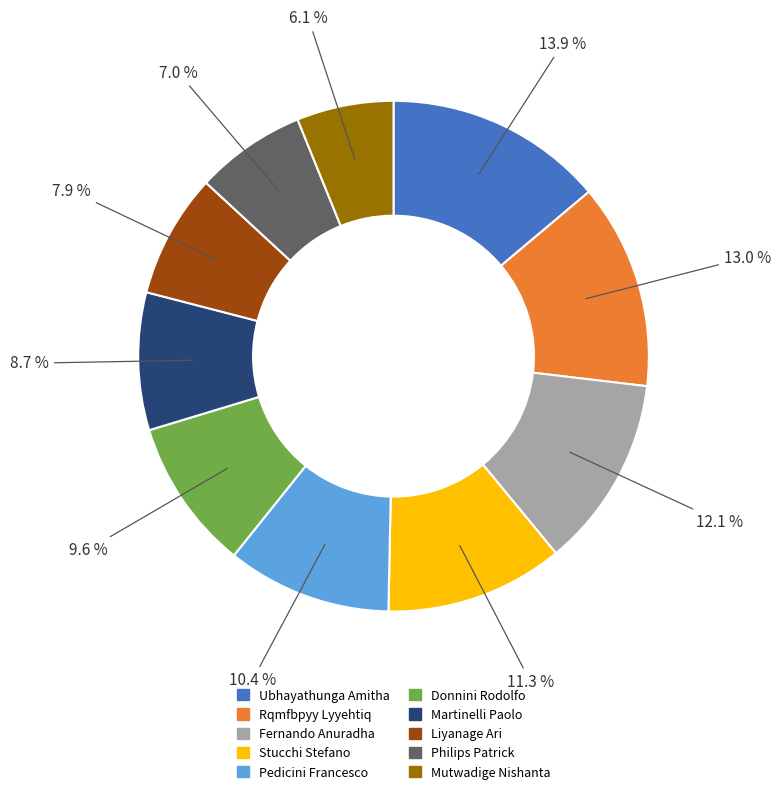

Combined, do Mutwadige Nishanta and Rqmfbpyy Lyyehtiq account for over 50%?

No